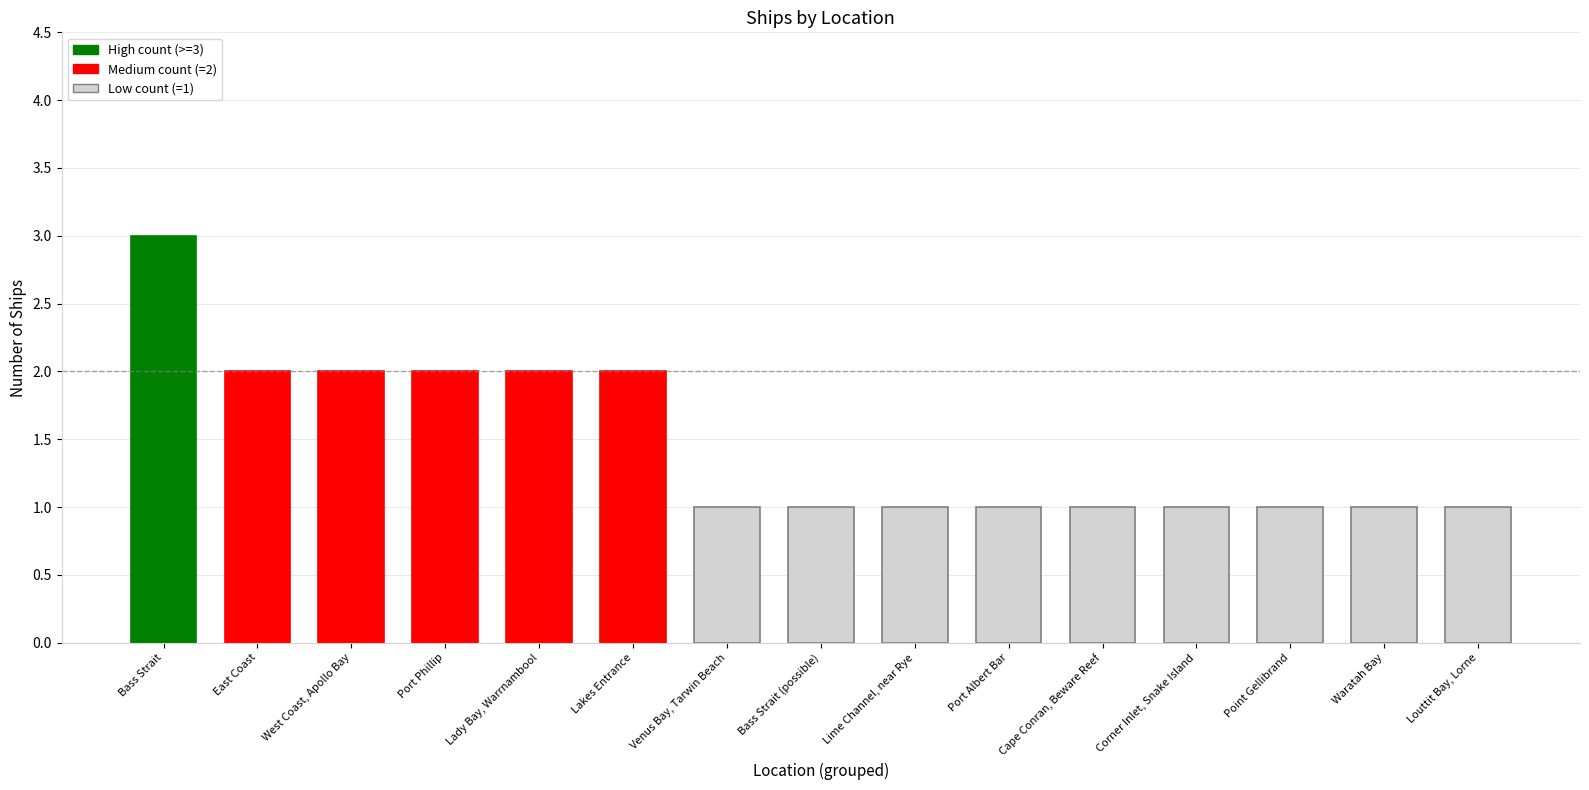

Reading right to left, list all the values displayed in this chart.

Louttit Bay, Lorne=1	Waratah Bay=1	Point Gellibrand=1	Corner Inlet, Snake Island=1	Cape Conran, Beware Reef=1	Port Albert Bar=1	Lime Channel, near Rye=1	Bass Strait (possible)=1	Venus Bay, Tarwin Beach=1	Lakes Entrance=2	Lady Bay, Warrnambool=2	Port Phillip=2	West Coast, Apollo Bay=2	East Coast=2	Bass Strait=3